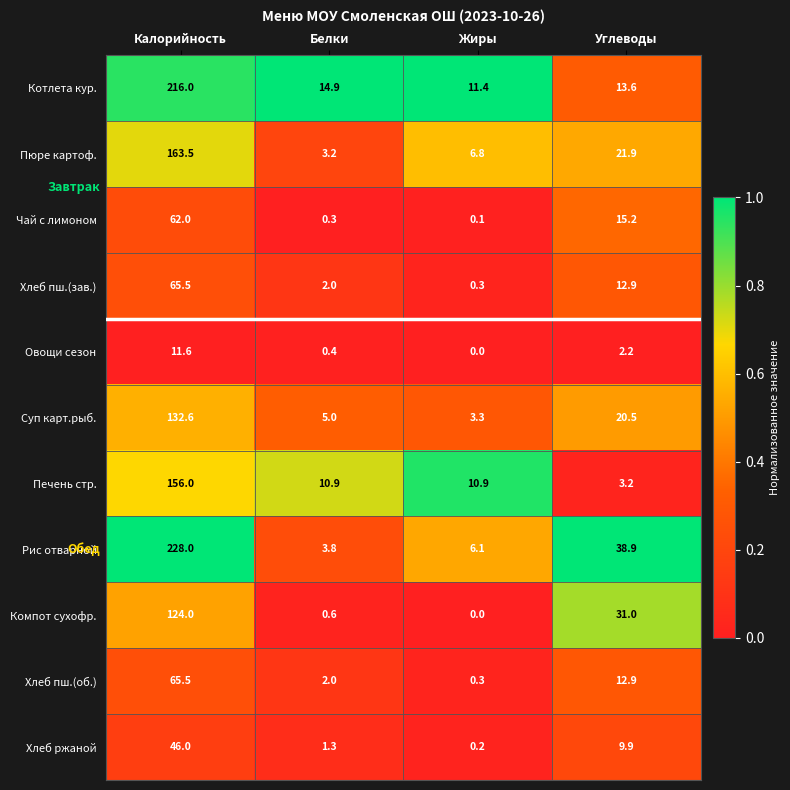

Which label corresponds to the largest value in the chart?

Калорийность